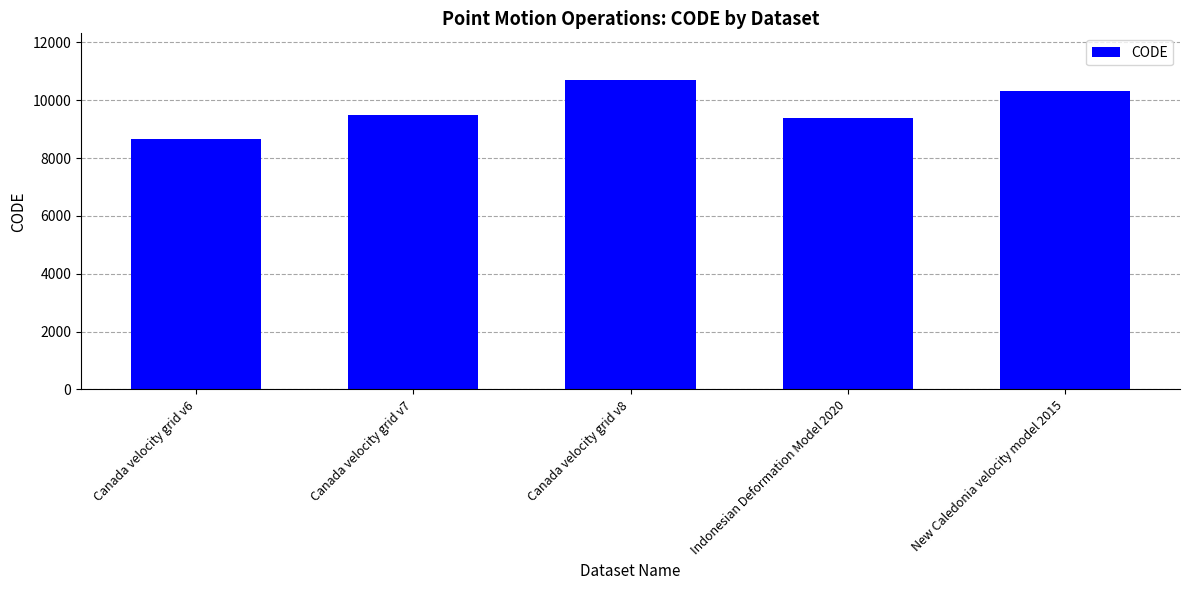

What is the difference between the values at Canada velocity grid v7 and New Caledonia velocity model 2015?

840